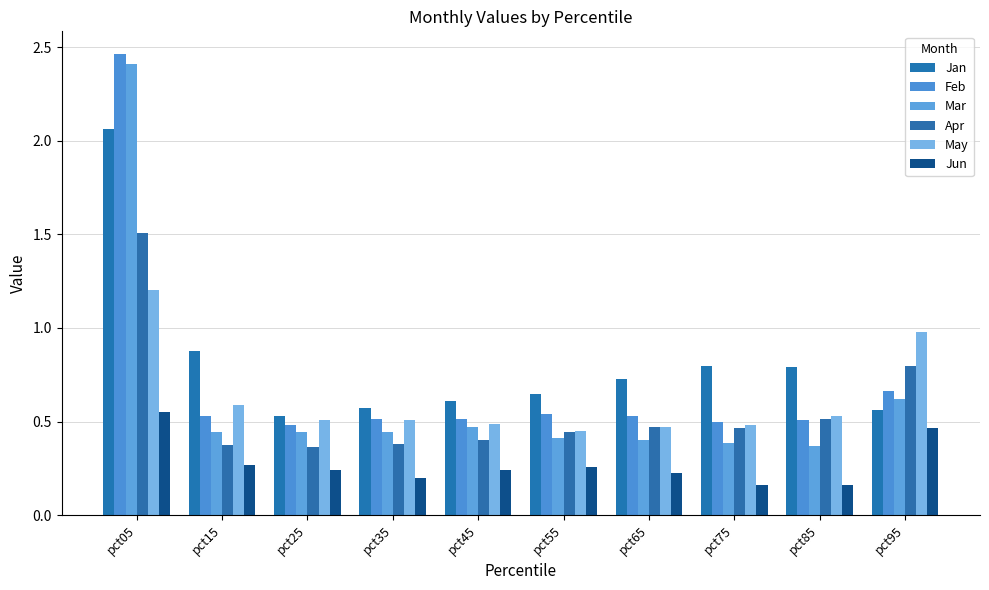

Is it true that Jun equals 0.2 at pct25?

True